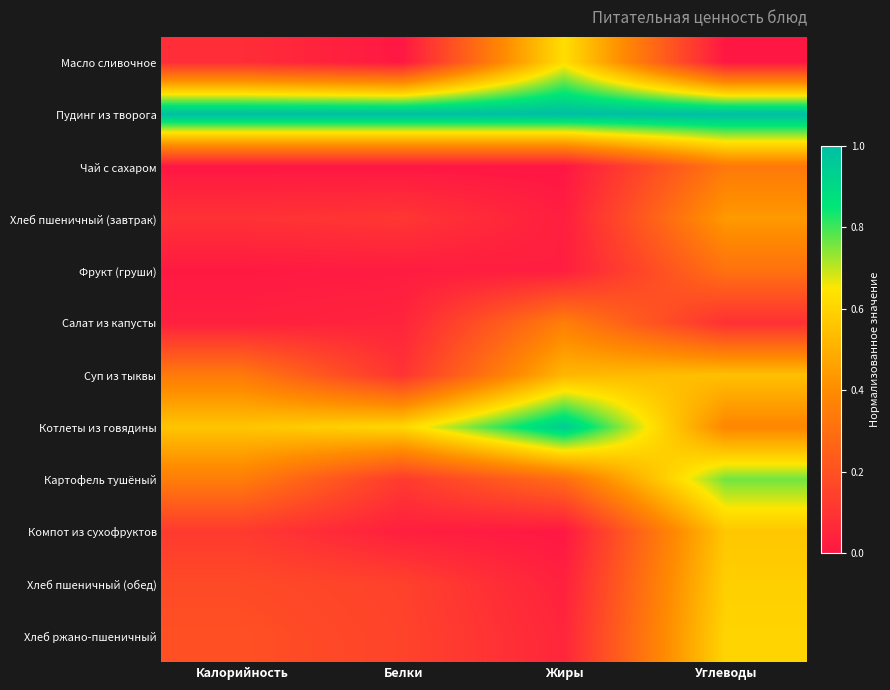

List the series in order of their peak value, lowest first.

Фрукт (груши), Чай с сахаром, Салат из капусты, Хлеб пшеничный (завтрак), Суп из тыквы, Компот из сухофруктов, Хлеб пшеничный (обед), Хлеб ржано-пшеничный, Масло сливочное, Картофель тушёный, Котлеты из говядины, Пудинг из творога